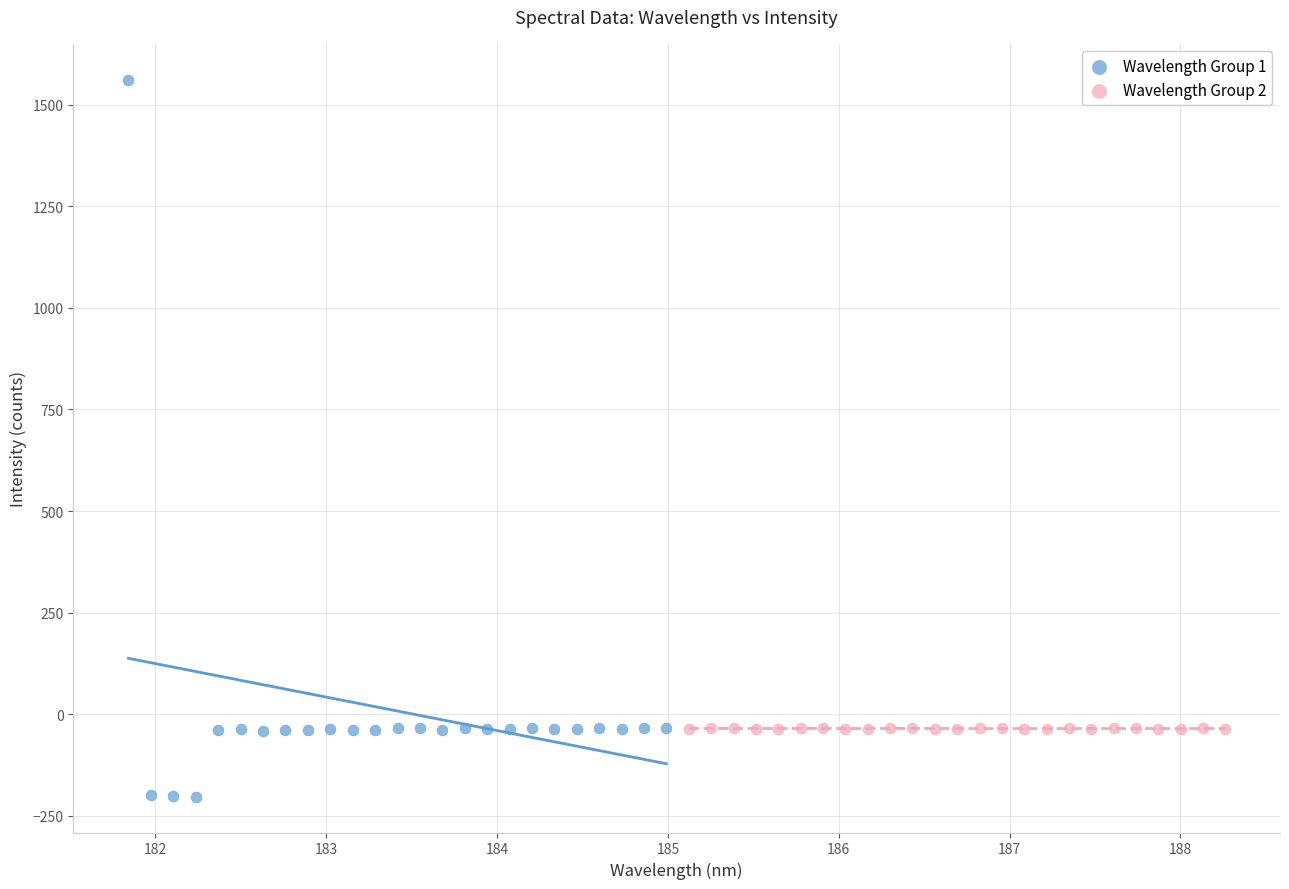

Which series has the largest Y range (max minus min)?

Wavelength Group 1